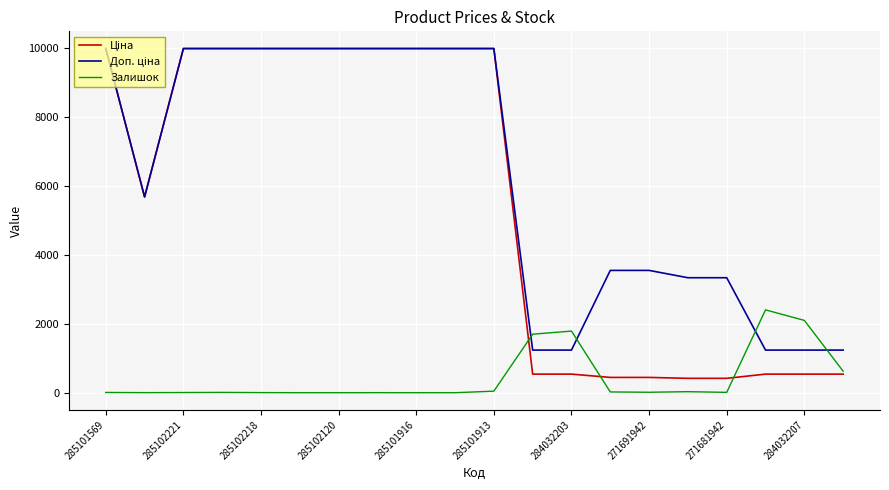

Does the chart display data point markers on the line(s)?

No